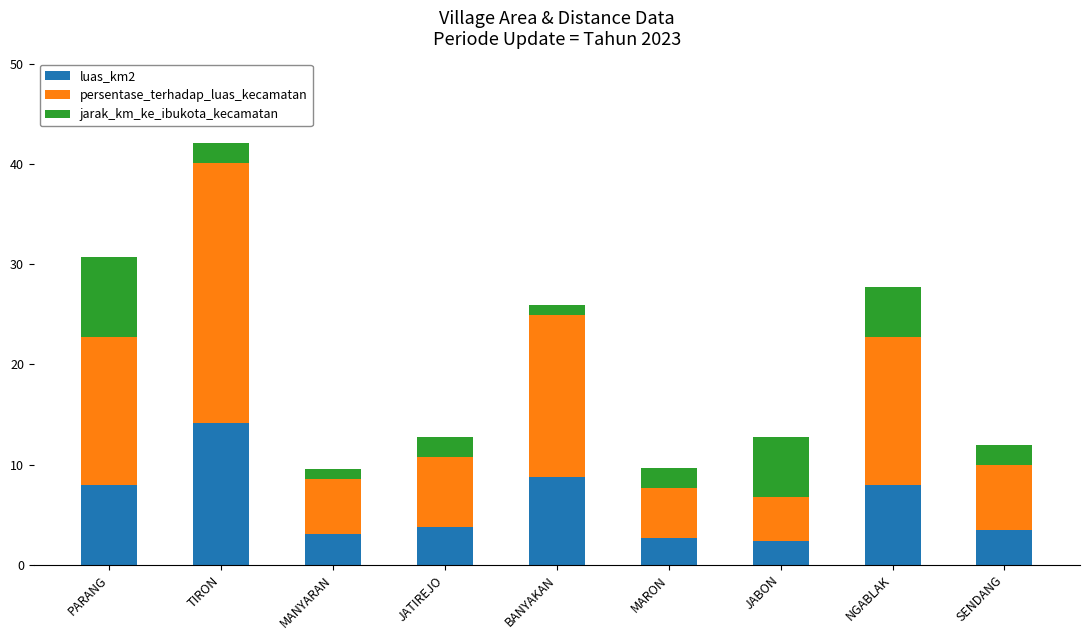

What is the highest value of the luas_km2 series?

14.1